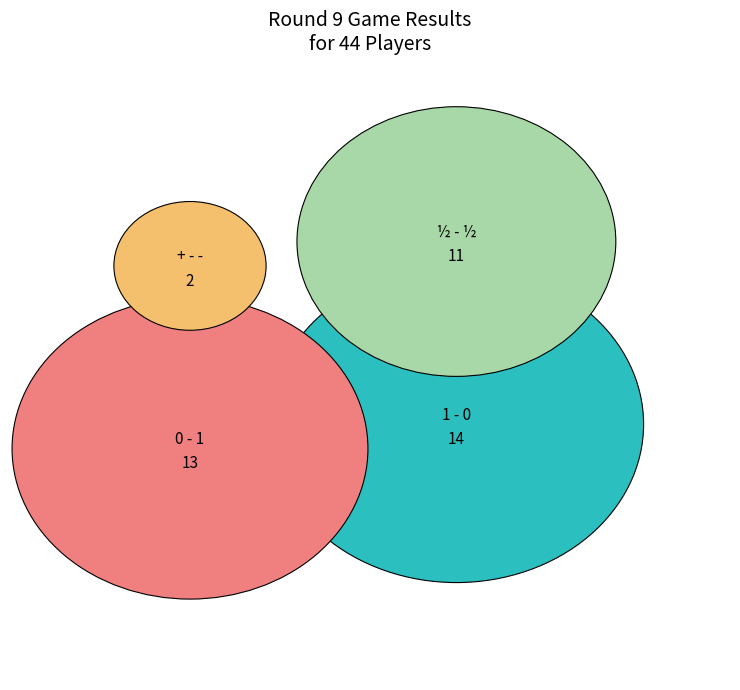

Count the number of slices in the pie.

4